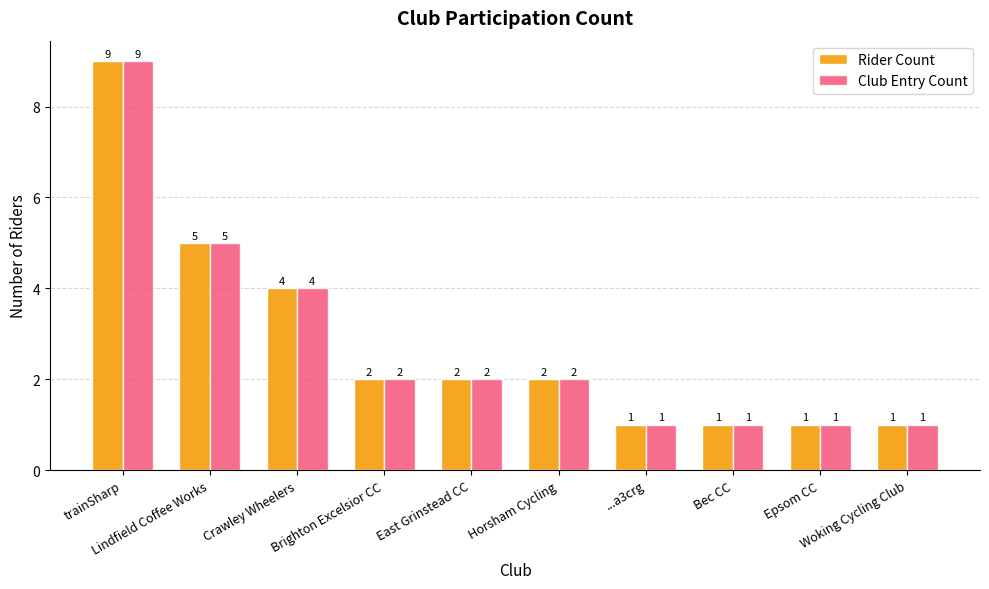

How many bars are there in each group?

2